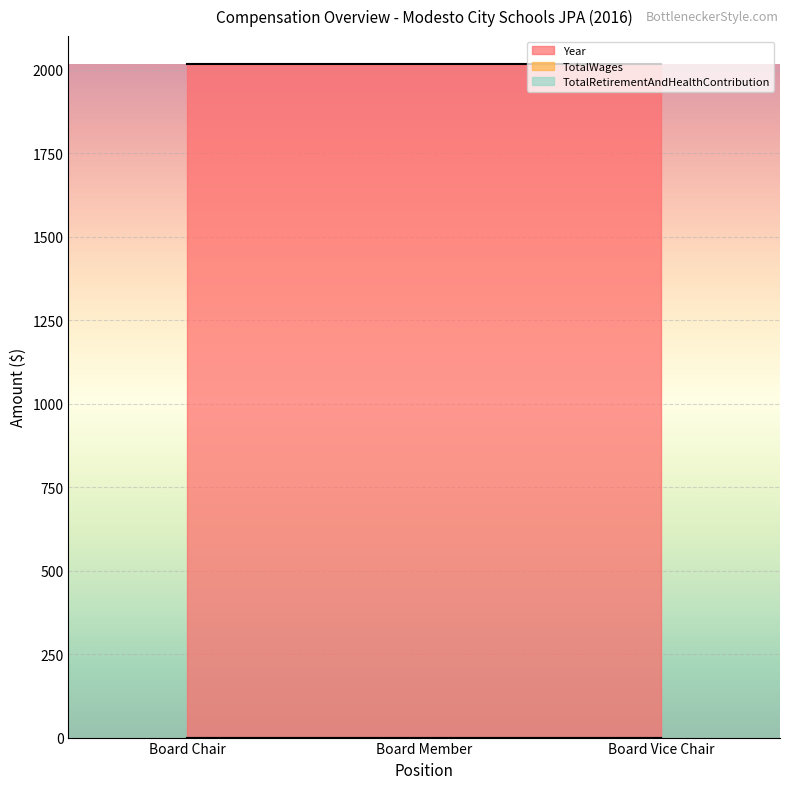

What are all the series names shown in the legend?

Year, TotalWages, TotalRetirementAndHealthContribution